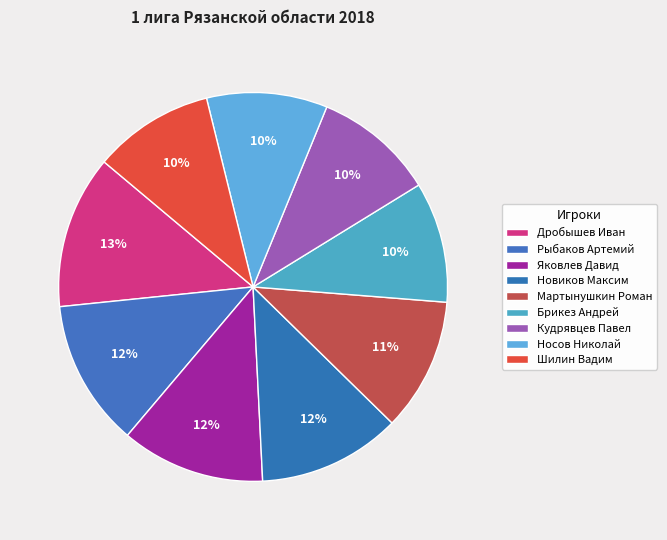

To the nearest percent, what portion does Дробышев Иван represent?

13%